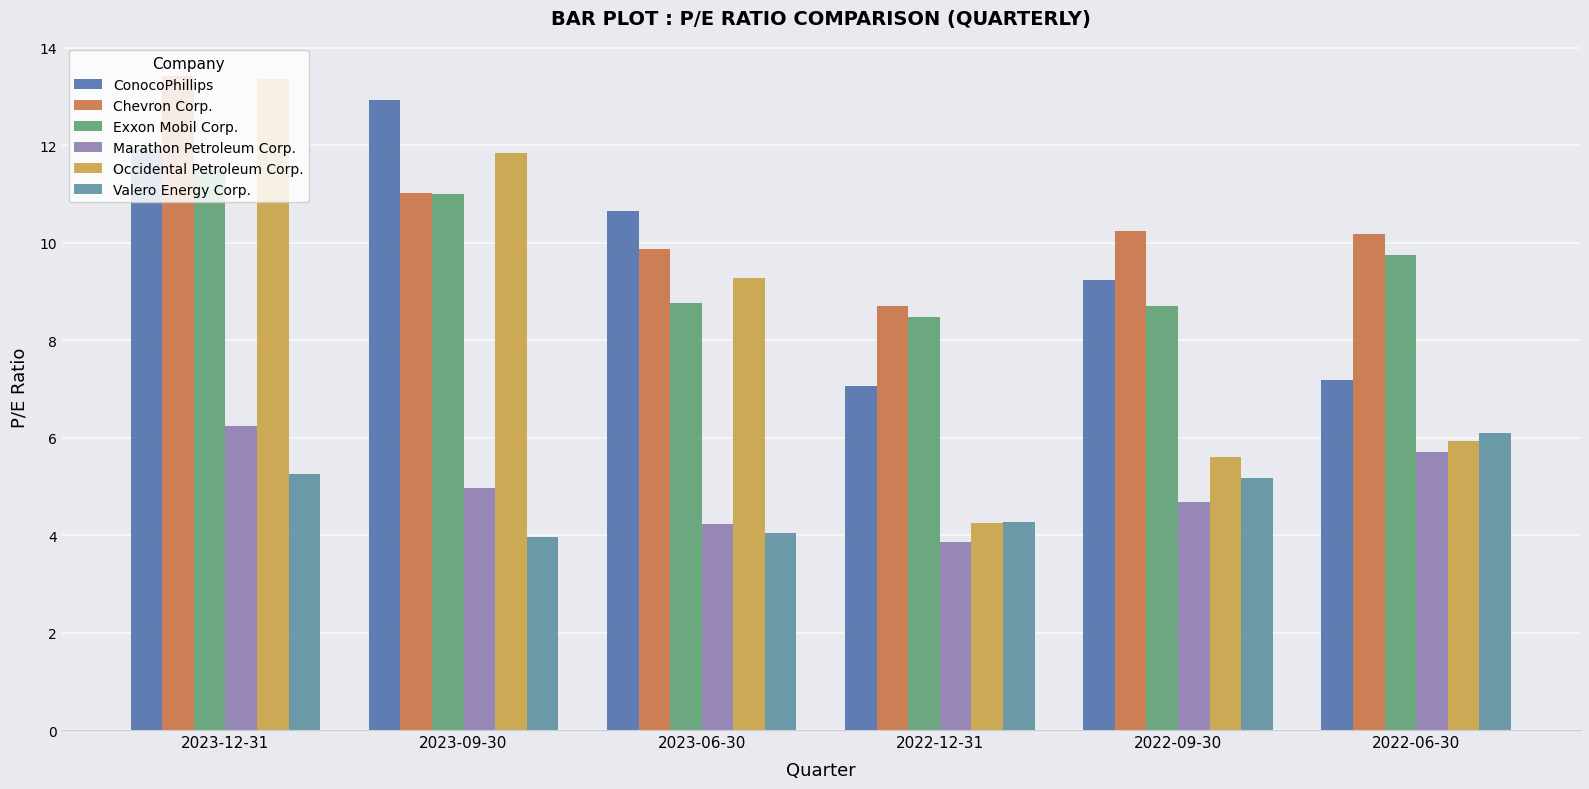

Read the ConocoPhillips value at 2023-12-31.

11.9